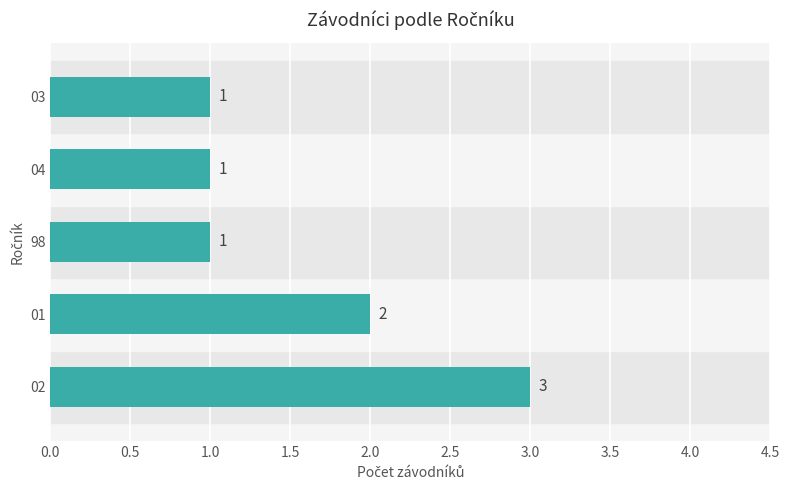

The chart shows a value of 2 at 01. True or false?

True